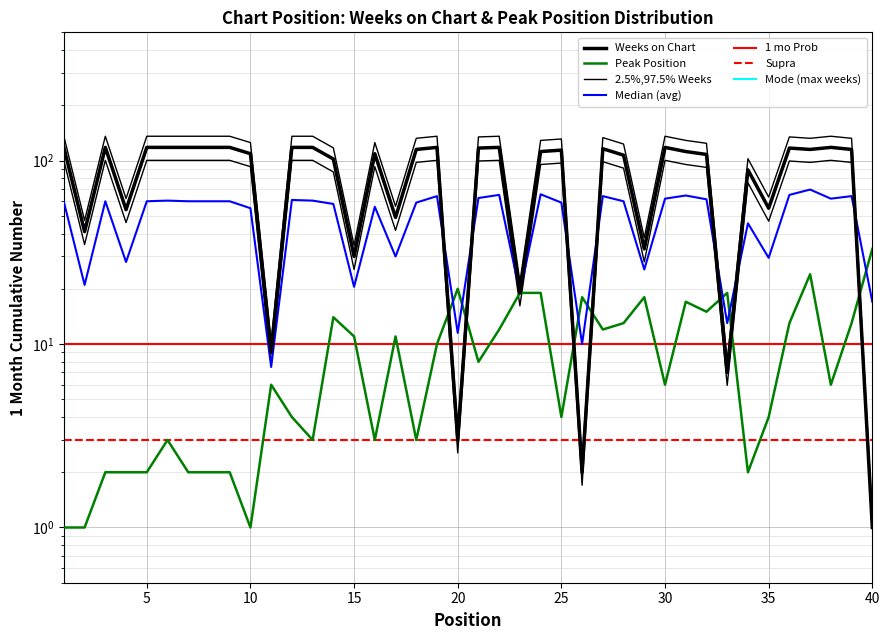

The value of Peak Position at 23 is 9. True or false?

False